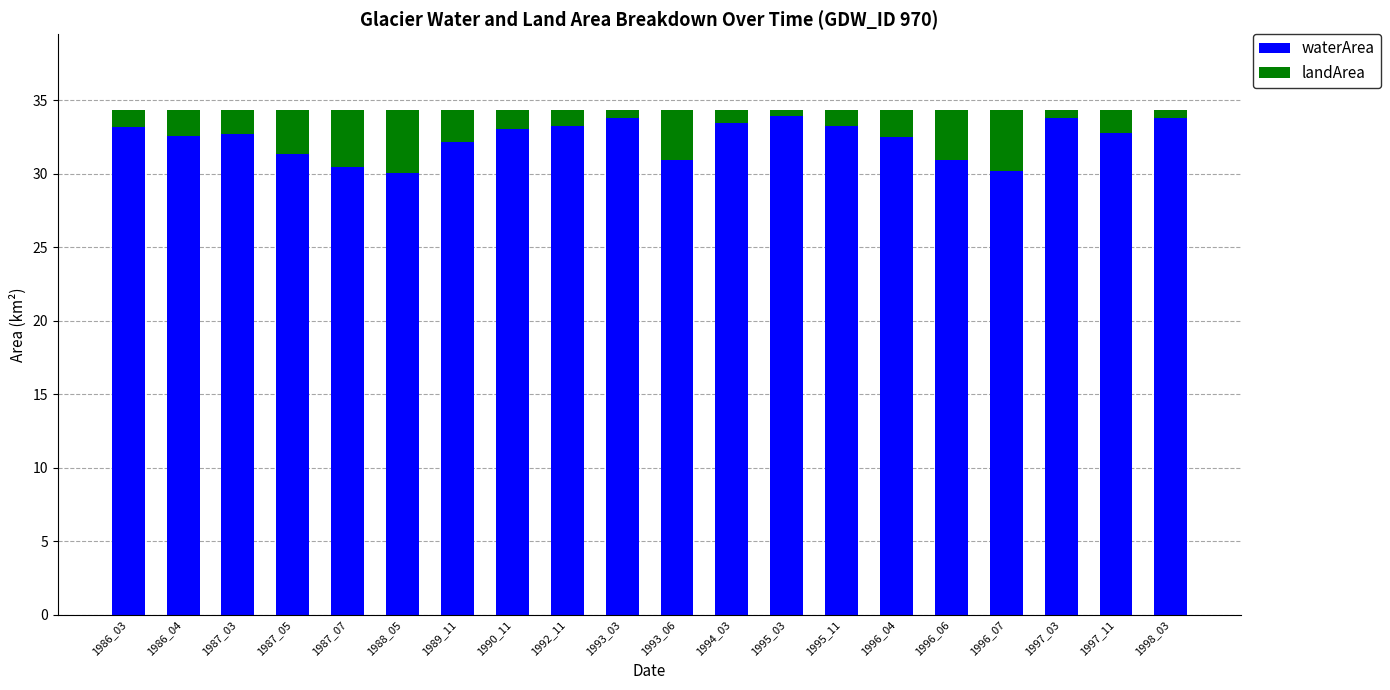

True or false: waterArea has a value of 58.7 at 1995_03.

False